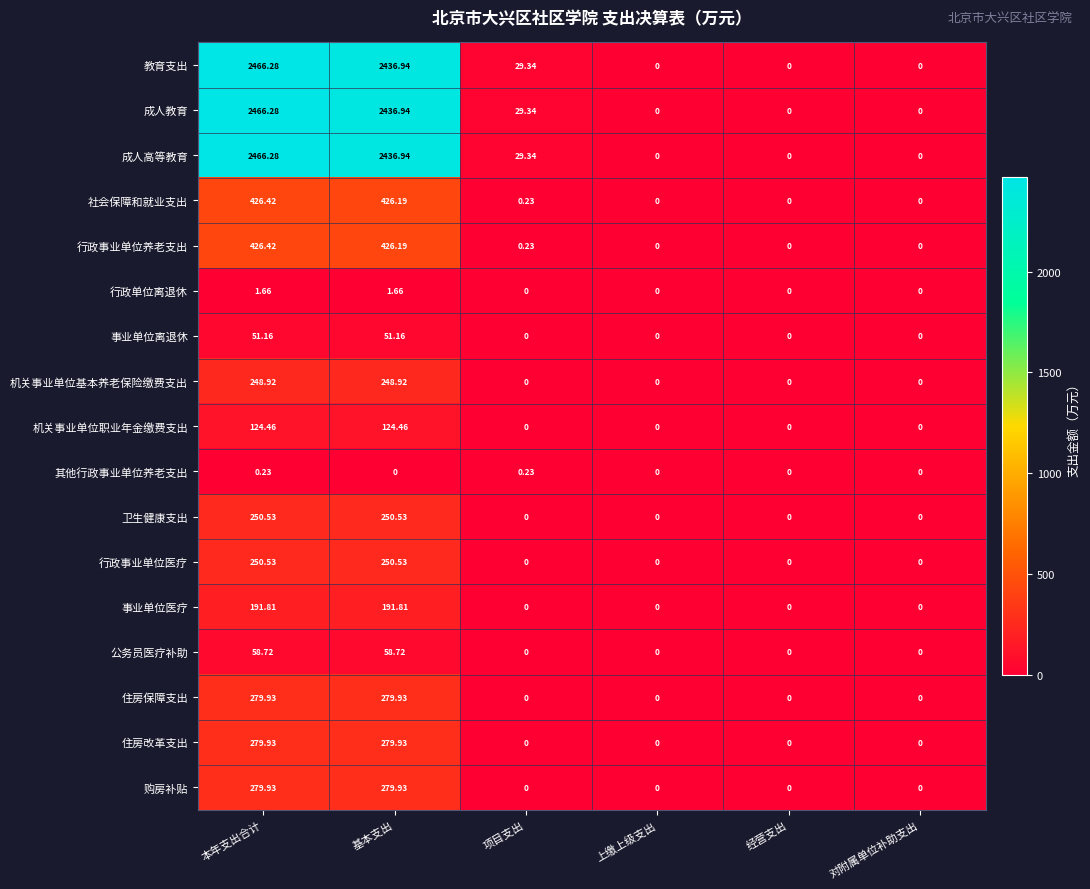

Which category has the highest value across all series?

本年支出合计